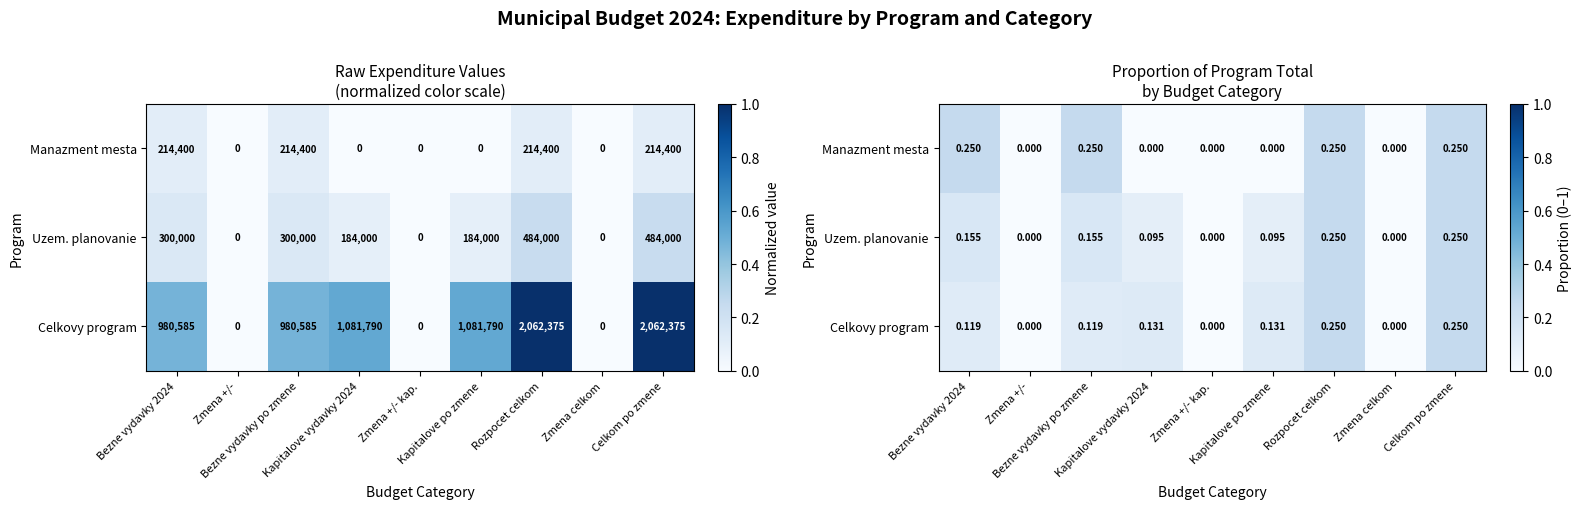

How many Uzem. planovanie values are between 0 and 1?

9